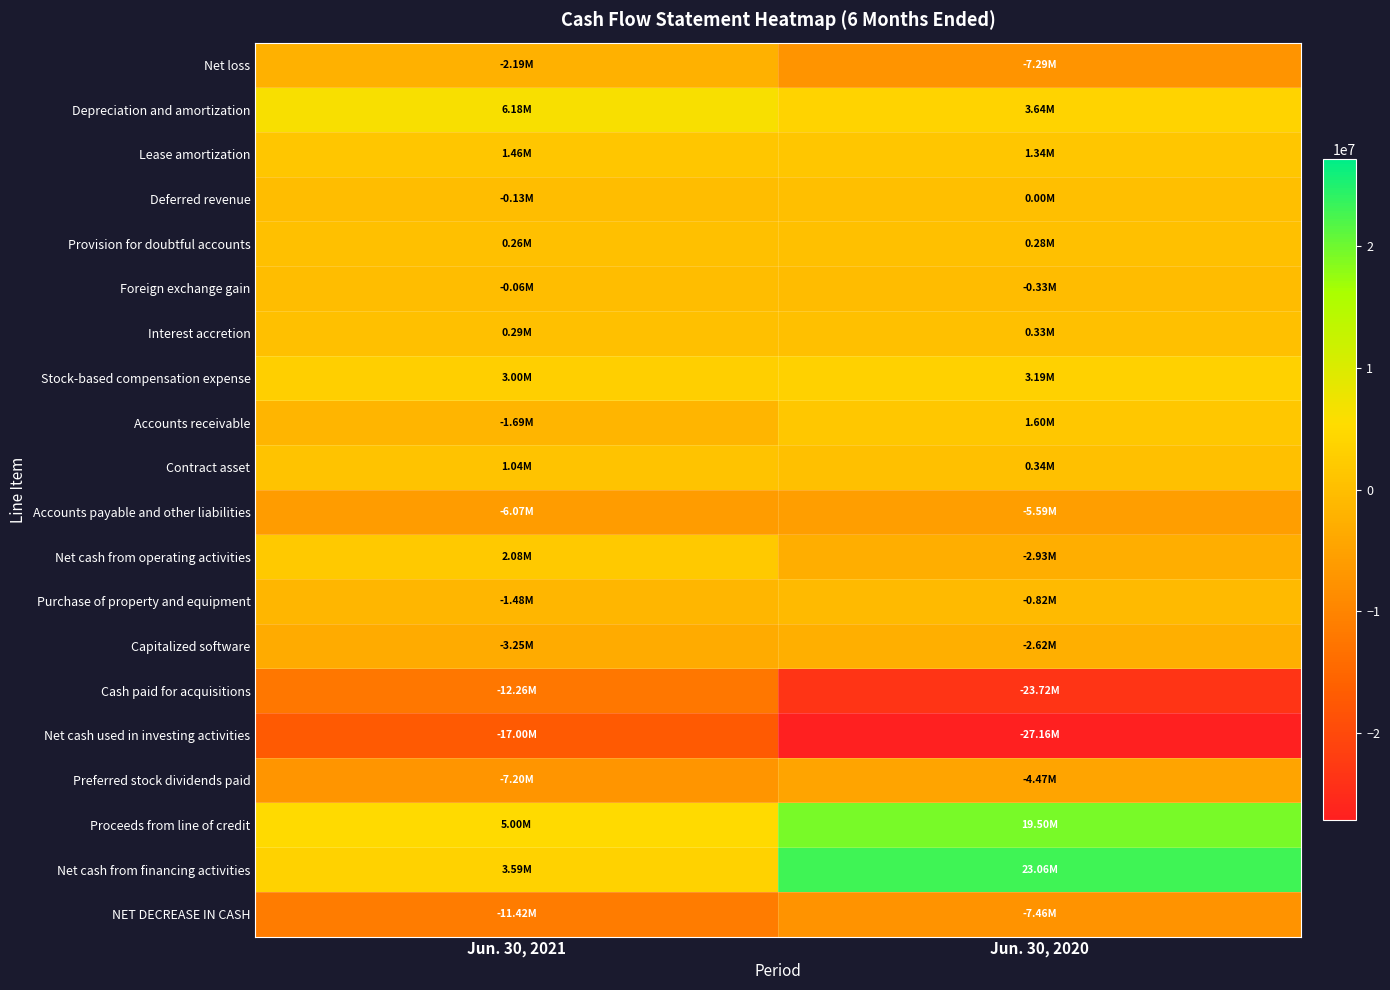

What is the maximum value shown in the chart?

23058000